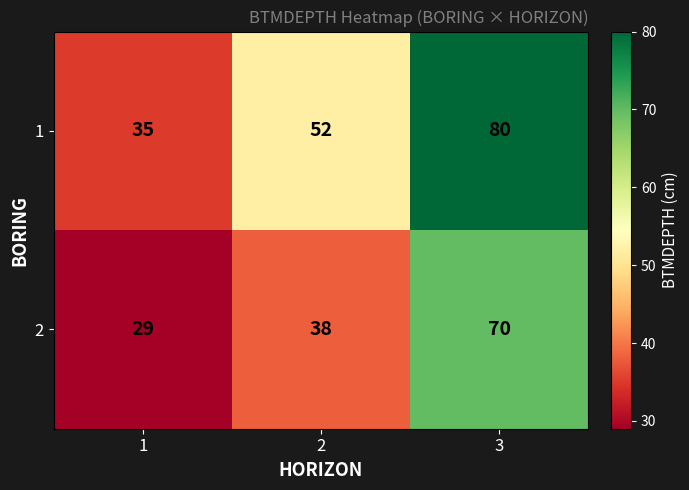

How many values in the 2 series are below 38?

1